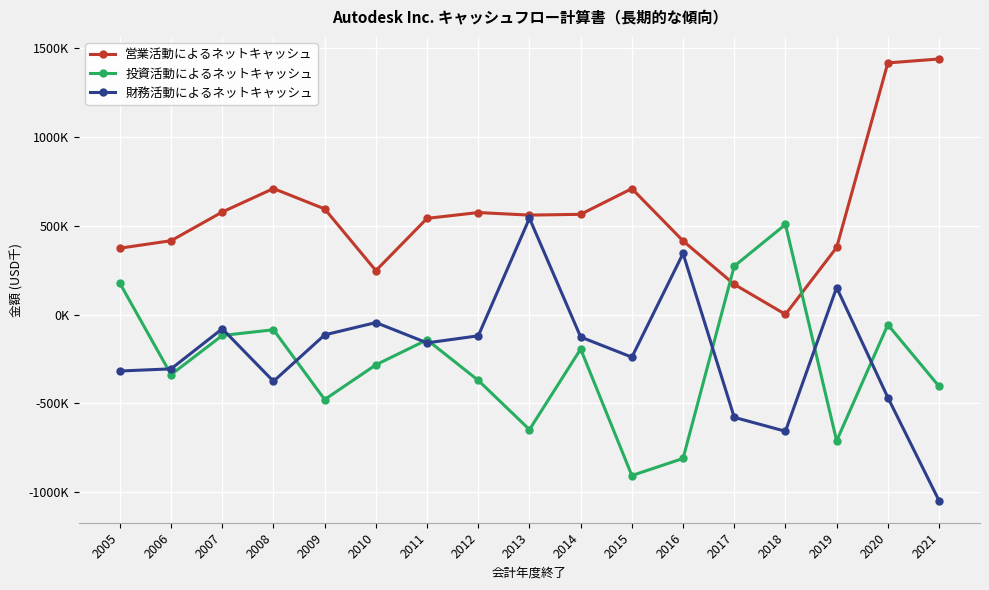

Rank the series at 2014 from highest to lowest value.

営業活動によるネットキャッシュ, 財務活動によるネットキャッシュ, 投資活動によるネットキャッシュ